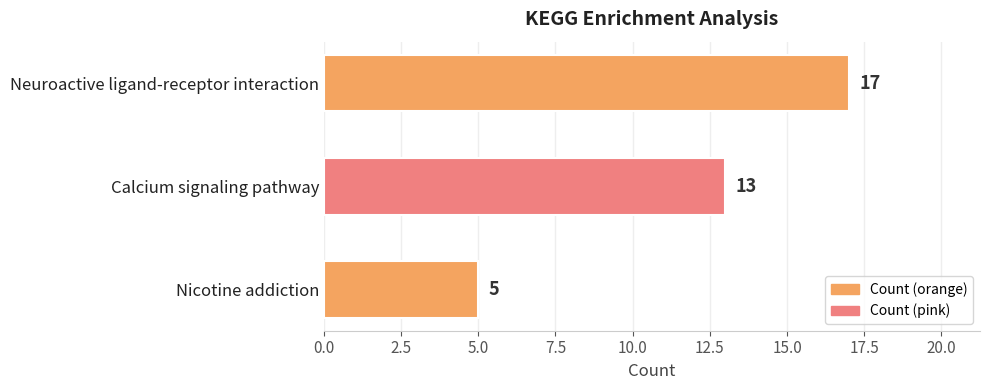

How many values are below 13?

1